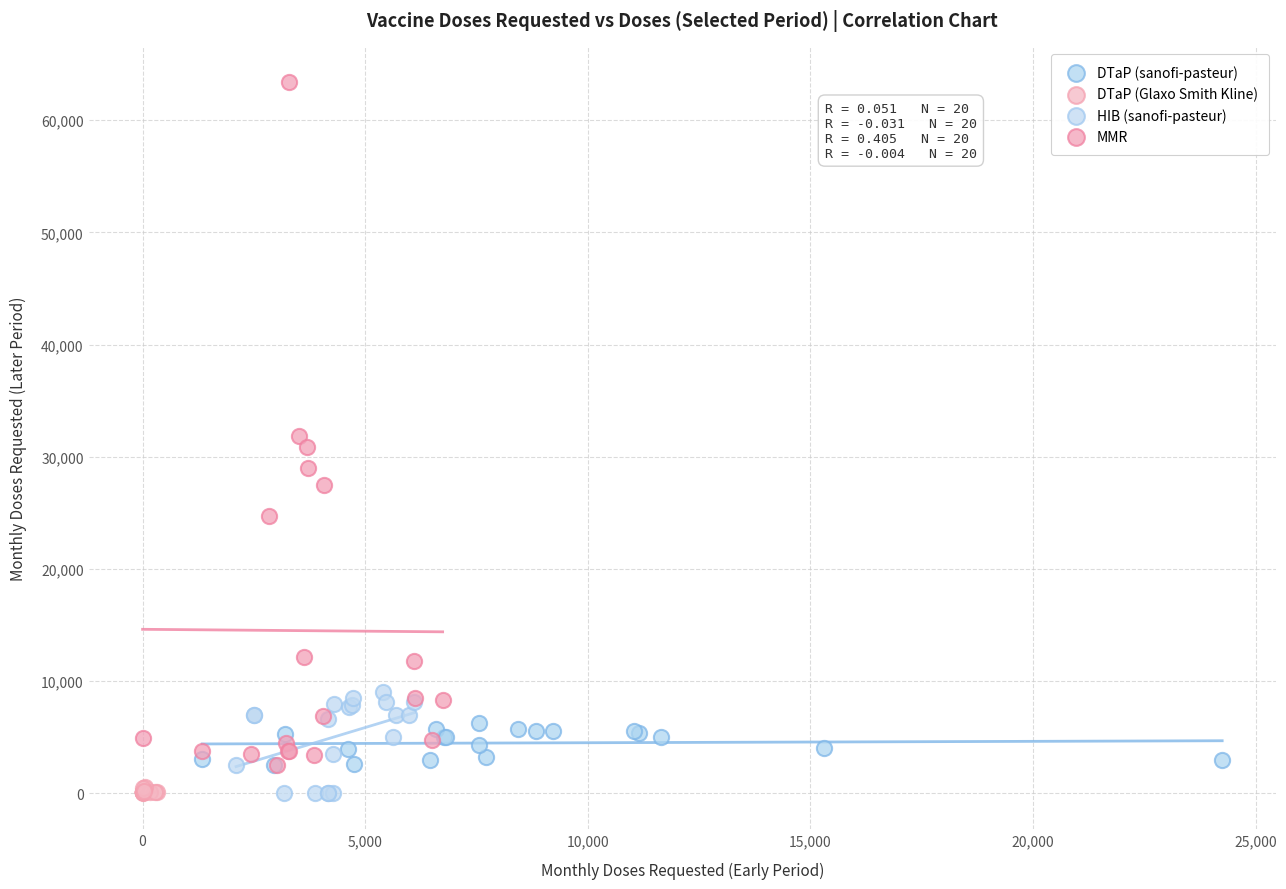

Which series has the widest spread of Y values?

MMR